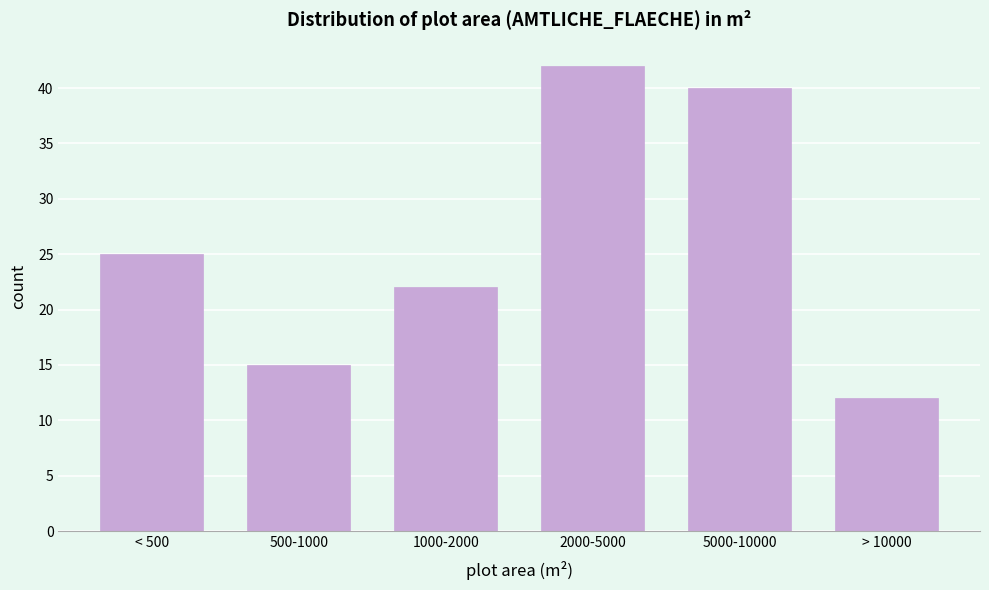

Reading left to right, extract all data points from this chart.

< 500=25	500-1000=15	1000-2000=22	2000-5000=42	5000-10000=40	> 10000=12